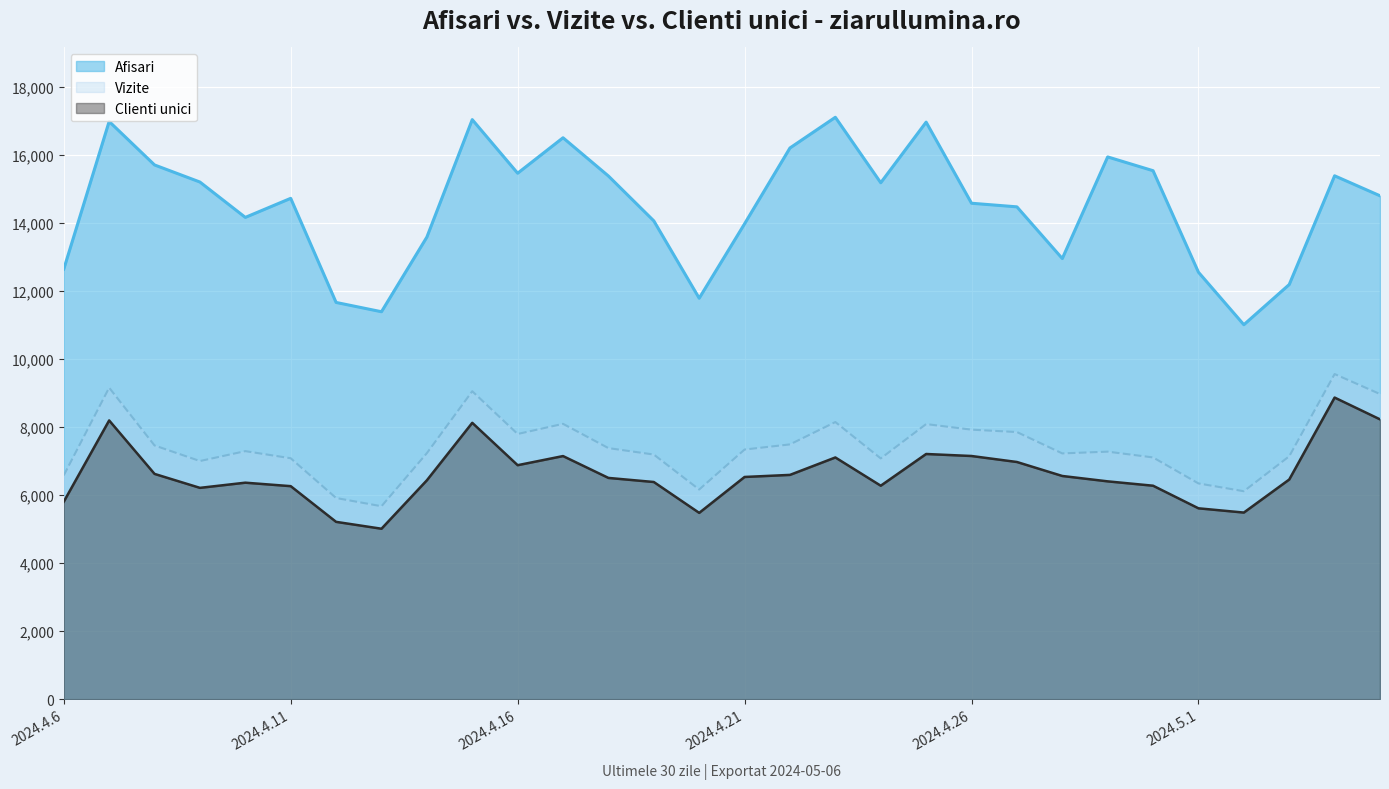

Is it true that Vizite equals 12883 at 2024.4.23?

False